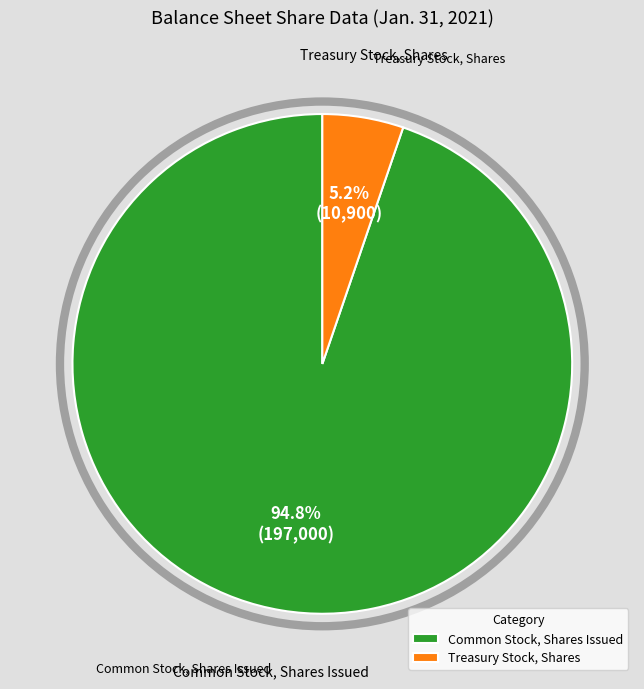

Is there a majority slice in this chart?

Yes